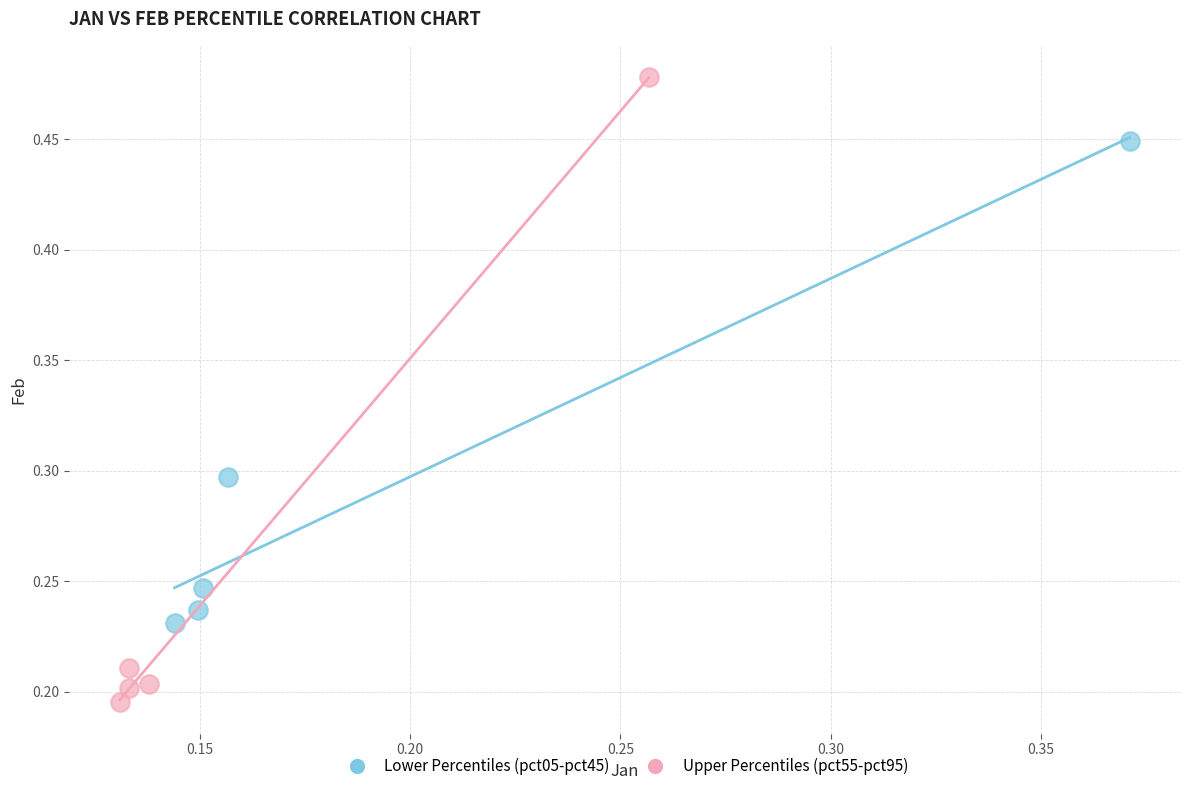

What are all the series names shown in the legend?

Lower Percentiles (pct05-pct45), Upper Percentiles (pct55-pct95)